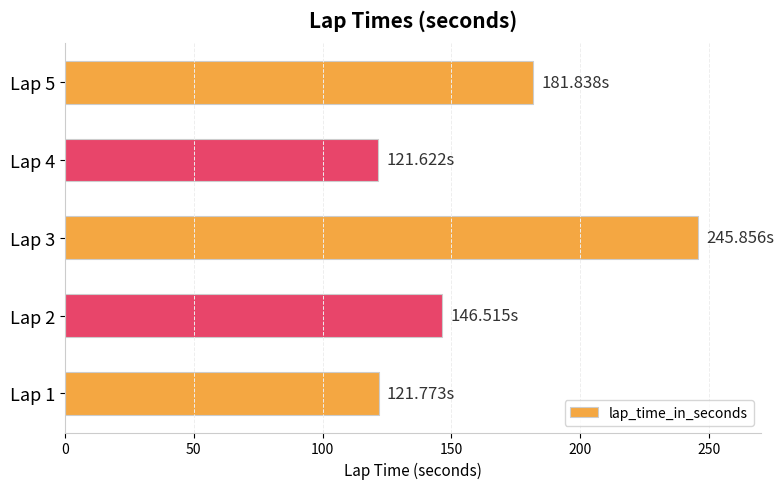

How many data points are less than 146?

2